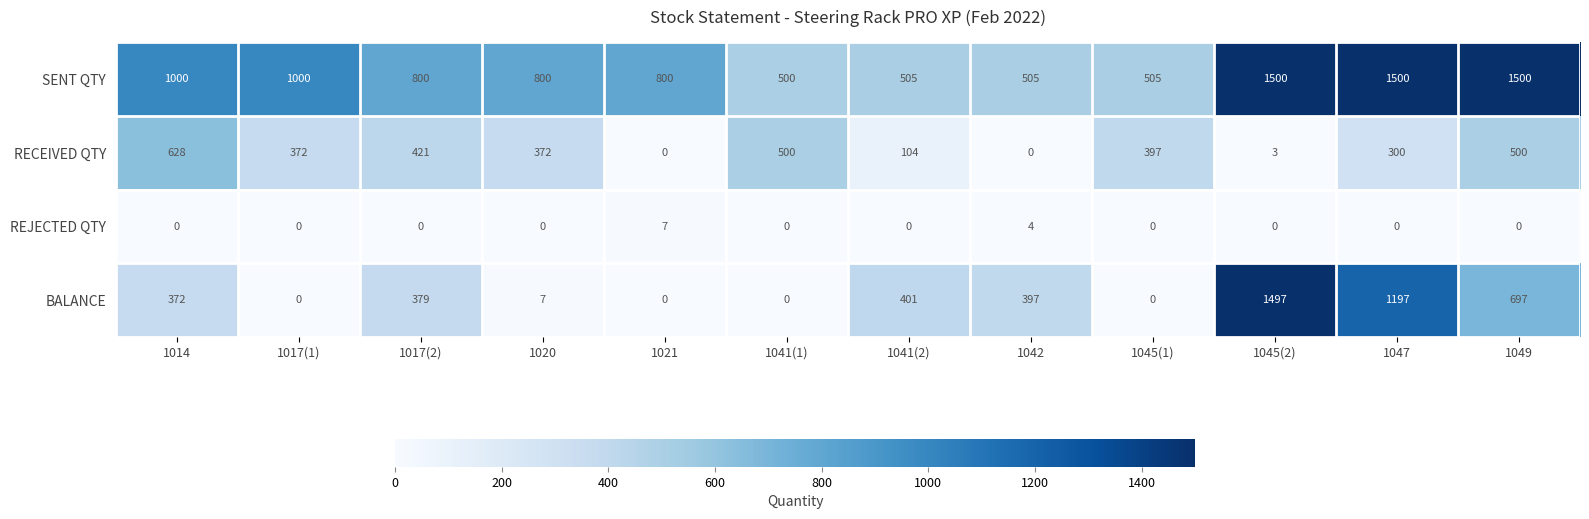

The value of RECEIVED QTY at 1041(1) is 835. True or false?

False